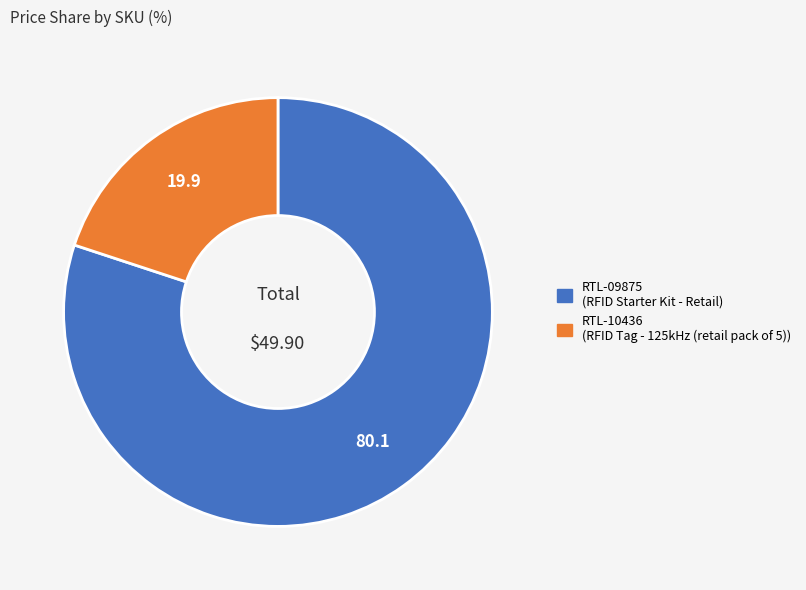

Which slice is the largest?

RTL-09875